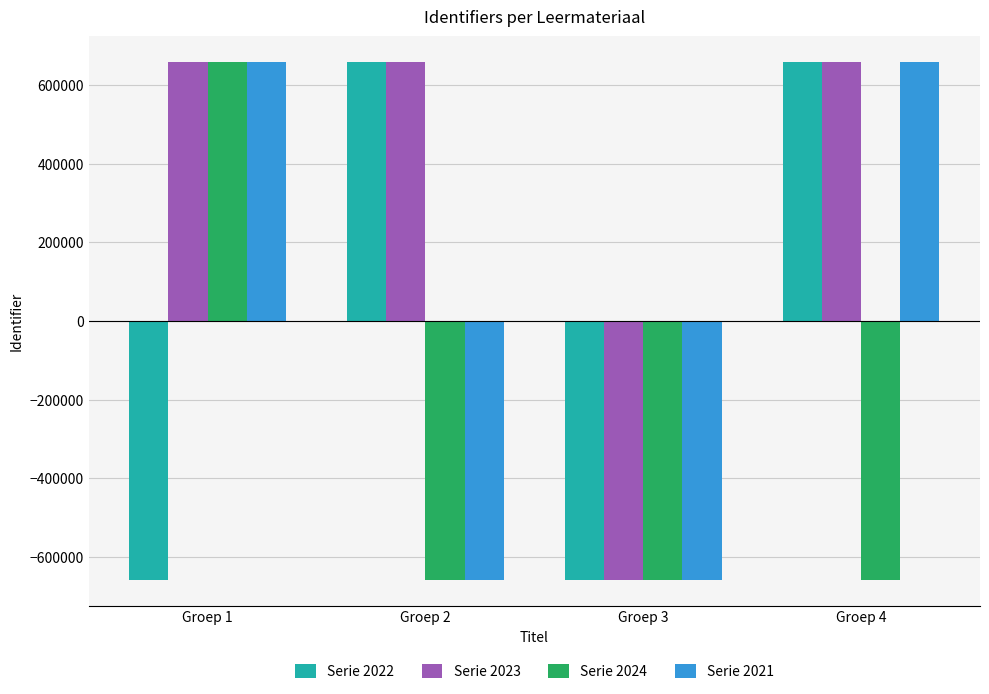

What is the minimum value shown in the chart?

-657623.3